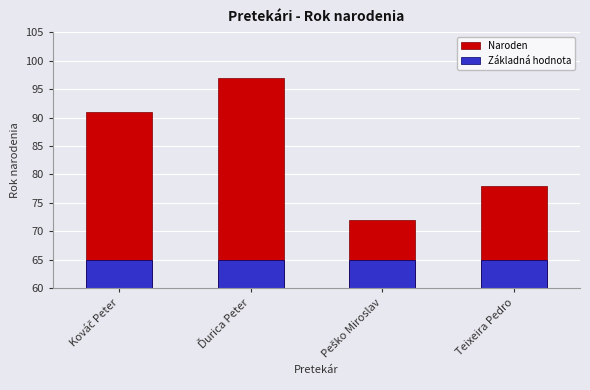

What is the difference between the Naroden values at Peško Miroslav and Teixeira Pedro?

6